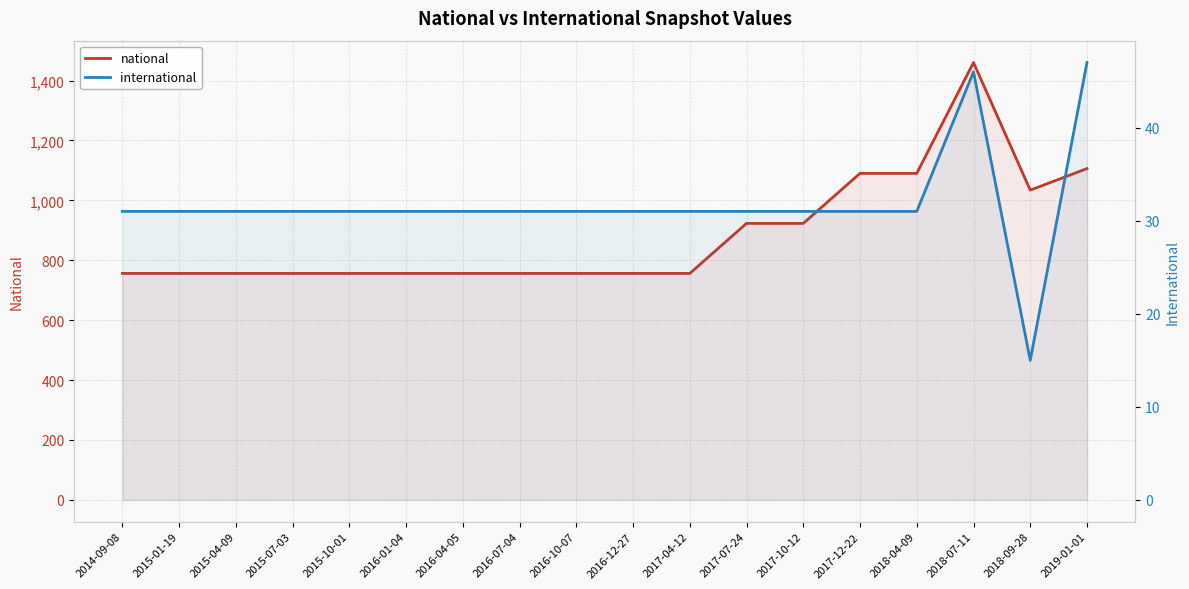

At which label does national reach its minimum?

2014-09-08